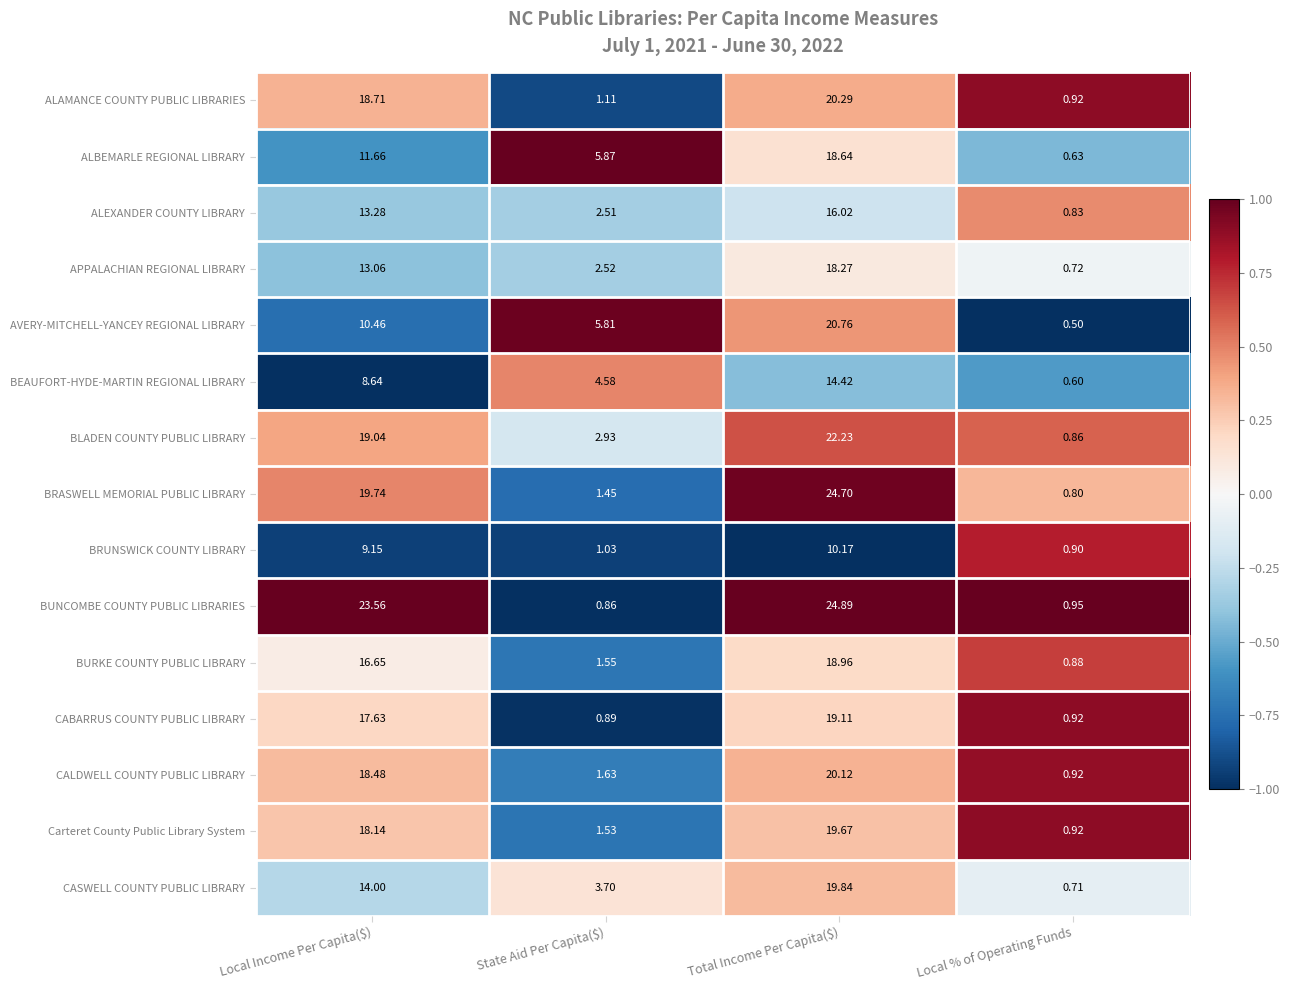

At which label does BUNCOMBE COUNTY PUBLIC LIBRARIES first exceed 23?

Local Income Per Capita($)